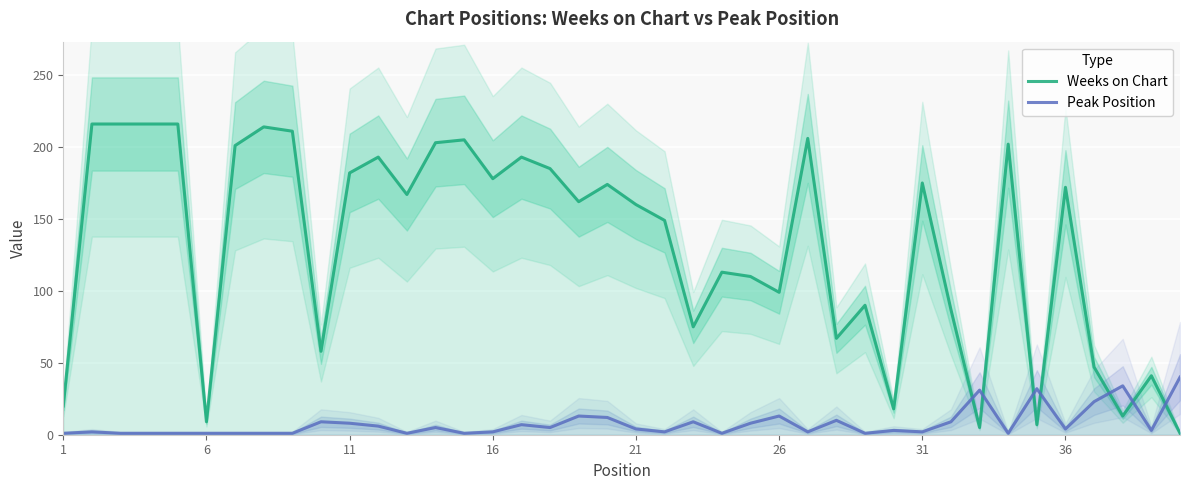

How many interior local valleys does the Weeks on Chart series have?

12